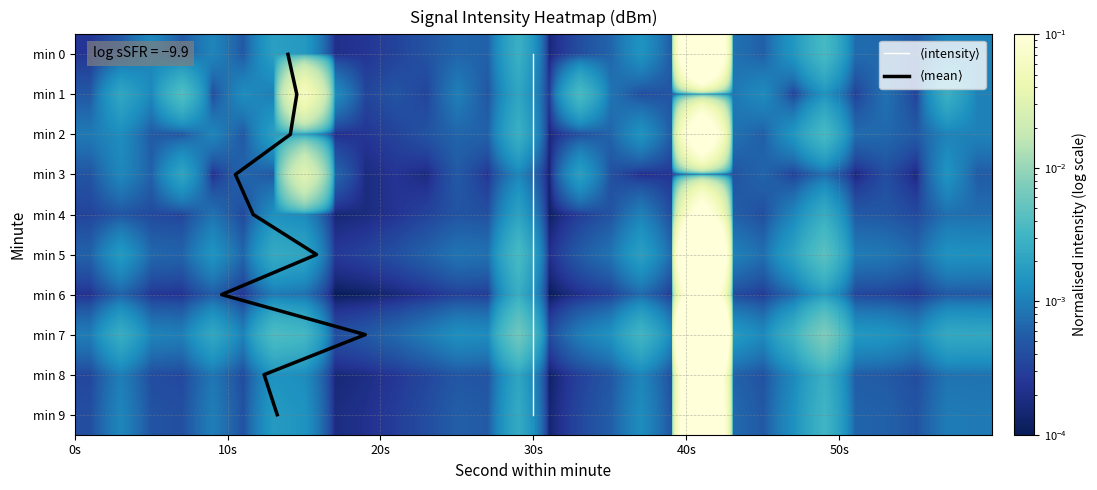

Reading left to right, what are all the values shown in this chart?

0: 0=-132.7	1=-131.6	2=-130.3	3=-131.5	4=-130.3	5=-131.6	6=-129.6	7=-129.8	8=-132.9	9=-132.6	10=-132.2	11=-131.7	12=-131.2	13=-131.3	14=-129.0	15=-133.3	16=-131.9	17=-131.2	18=-130.0	19=-131.5	20=-121.5	21=-130.8	22=-131.3	23=-129.8	24=-128.6	25=-131.0	26=-131.1	27=-131.5	28=-130.4	29=-130.4
1: 0=-131.6	1=-129.3	2=-130.3	3=-128.4	4=-131.9	5=-130.1	6=-130.6	7=-124.2	8=-130.1	9=-132.1	10=-131.7	11=-132.1	12=-130.5	13=-131.6	14=-129.3	15=-132.6	16=-128.6	17=-130.8	18=-131.9	19=-131.6	20=-131.2	21=-130.7	22=-130.2	23=-132.3	24=-130.0	25=-132.3	26=-130.9	27=-132.2	28=-129.0	29=-130.5
2: 0=-130.7	1=-130.1	2=-131.5	3=-131.6	4=-130.3	5=-131.6	6=-129.6	7=-129.8	8=-132.9	9=-132.6	10=-132.2	11=-131.7	12=-131.2	13=-131.3	14=-129.0	15=-133.3	16=-131.9	17=-131.2	18=-130.0	19=-131.5	20=-122.5	21=-130.8	22=-131.3	23=-129.8	24=-128.6	25=-131.0	26=-131.1	27=-131.5	28=-130.4	29=-130.4
3: 0=-131.7	1=-130.3	2=-131.3	3=-129.4	4=-132.9	5=-131.1	6=-131.6	7=-125.2	8=-131.1	9=-133.1	10=-132.7	11=-133.1	12=-131.5	13=-132.6	14=-130.3	15=-133.6	16=-129.6	17=-131.8	18=-132.9	19=-132.6	20=-132.2	21=-131.7	22=-131.2	23=-132.3	24=-131.0	25=-133.3	26=-131.9	27=-133.2	28=-130.0	29=-131.5
4: 0=-132.2	1=-131.6	2=-132.0	3=-132.1	4=-130.8	5=-132.1	6=-130.1	7=-130.3	8=-133.4	9=-133.1	10=-132.7	11=-132.2	12=-131.7	13=-131.8	14=-129.5	15=-133.8	16=-132.4	17=-131.7	18=-130.5	19=-132.0	20=-123.0	21=-131.3	22=-131.8	23=-130.3	24=-129.1	25=-131.5	26=-131.6	27=-132.0	28=-130.9	29=-130.9
5: 0=-131.3	1=-129.7	2=-131.1	3=-131.2	4=-129.9	5=-131.2	6=-129.2	7=-129.4	8=-132.5	9=-132.2	10=-131.8	11=-131.3	12=-130.8	13=-130.9	14=-128.6	15=-132.9	16=-131.5	17=-130.8	18=-129.6	19=-131.1	20=-121.1	21=-130.4	22=-130.9	23=-129.4	24=-128.2	25=-130.6	26=-130.7	27=-131.1	28=-130.0	29=-130.0
6: 0=-132.8	1=-131.2	2=-132.6	3=-132.7	4=-131.4	5=-132.7	6=-130.7	7=-130.9	8=-134.0	9=-133.7	10=-133.3	11=-132.8	12=-132.3	13=-132.4	14=-129.1	15=-134.3	16=-132.9	17=-132.3	18=-131.1	19=-132.5	20=-122.5	21=-131.9	22=-132.4	23=-131.0	24=-129.7	25=-132.1	26=-132.2	27=-132.6	28=-131.5	29=-131.5
7: 0=-130.6	1=-129.0	2=-130.4	3=-130.5	4=-129.2	5=-130.5	6=-128.5	7=-128.7	8=-131.8	9=-131.5	10=-131.1	11=-130.6	12=-130.1	13=-130.2	14=-127.8	15=-132.0	16=-130.6	17=-130.0	18=-128.8	19=-130.3	20=-120.3	21=-129.7	22=-130.2	23=-128.8	24=-127.5	25=-129.8	26=-129.9	27=-130.3	28=-129.2	29=-129.2
8: 0=-132.1	1=-130.5	2=-131.9	3=-132.0	4=-130.7	5=-132.0	6=-130.0	7=-130.2	8=-133.3	9=-133.0	10=-132.6	11=-132.1	12=-131.6	13=-131.7	14=-129.4	15=-133.7	16=-132.3	17=-131.6	18=-130.4	19=-131.9	20=-121.9	21=-131.2	22=-131.7	23=-130.2	24=-129.0	25=-131.4	26=-131.5	27=-131.9	28=-130.8	29=-130.8
9: 0=-131.9	1=-130.3	2=-131.7	3=-131.8	4=-130.5	5=-131.8	6=-129.8	7=-130.0	8=-133.1	9=-132.8	10=-132.4	11=-131.9	12=-131.4	13=-131.5	14=-129.2	15=-133.5	16=-132.1	17=-131.4	18=-130.2	19=-131.7	20=-121.7	21=-131.0	22=-131.5	23=-130.0	24=-128.8	25=-131.2	26=-131.3	27=-131.7	28=-130.6	29=-130.6